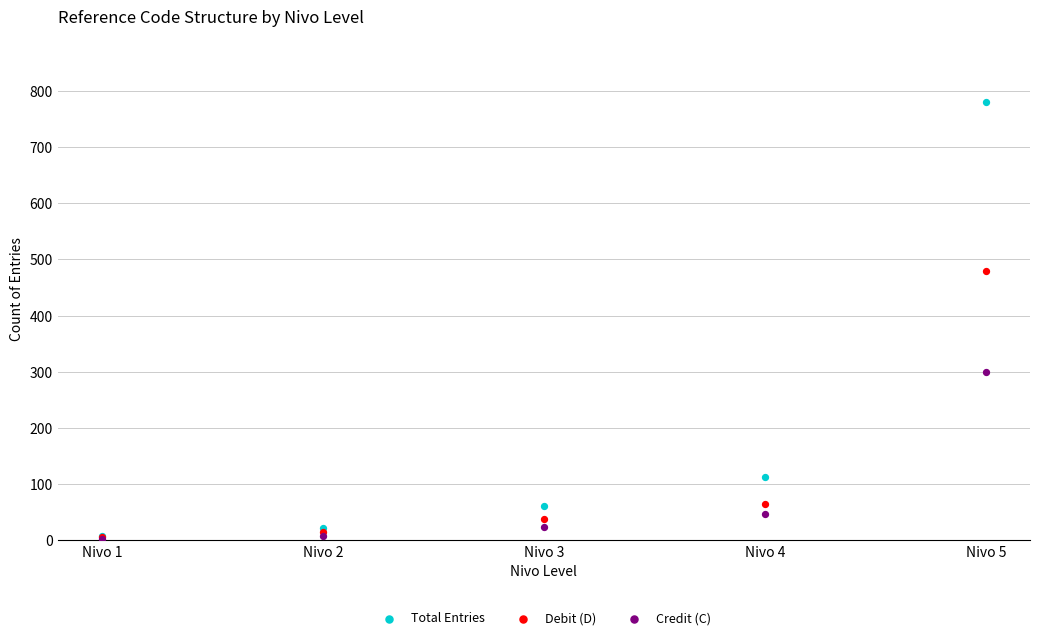

In the Debit (D) series, what Y value is closest to 242?

65